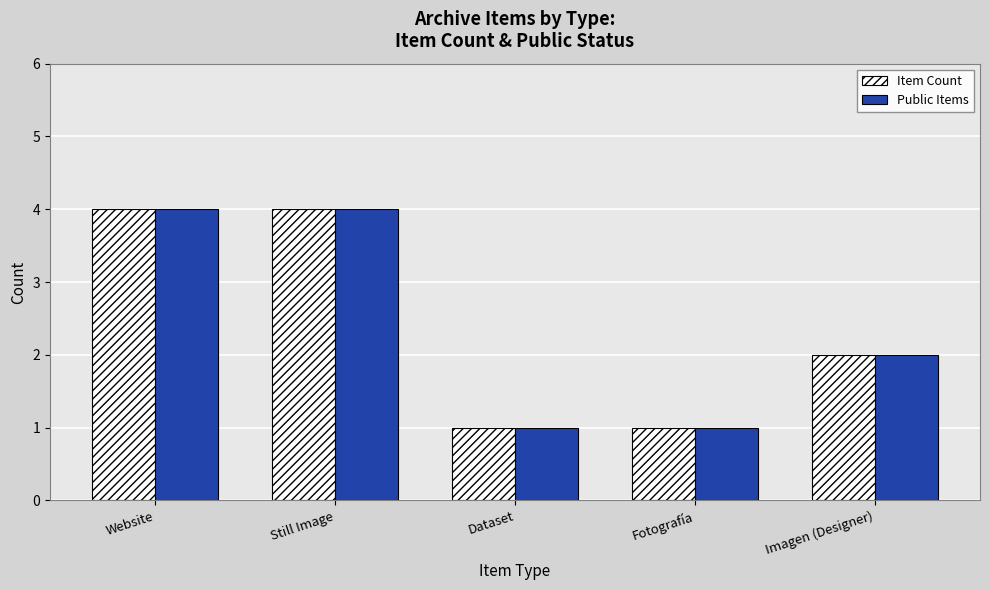

What is the value of the Public Items bar at the 2nd from the left?

4